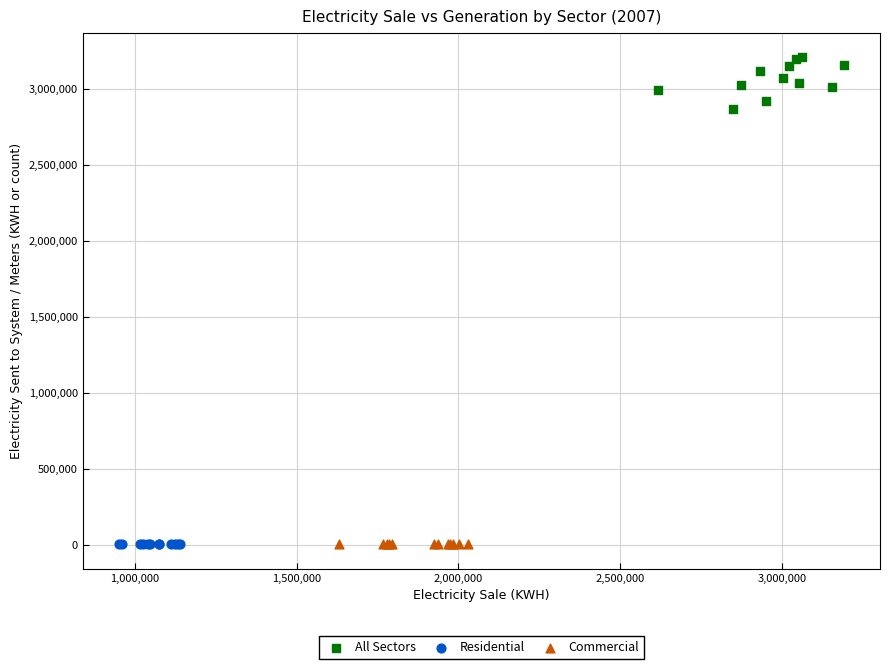

Which series has the widest spread of Y values?

All Sectors